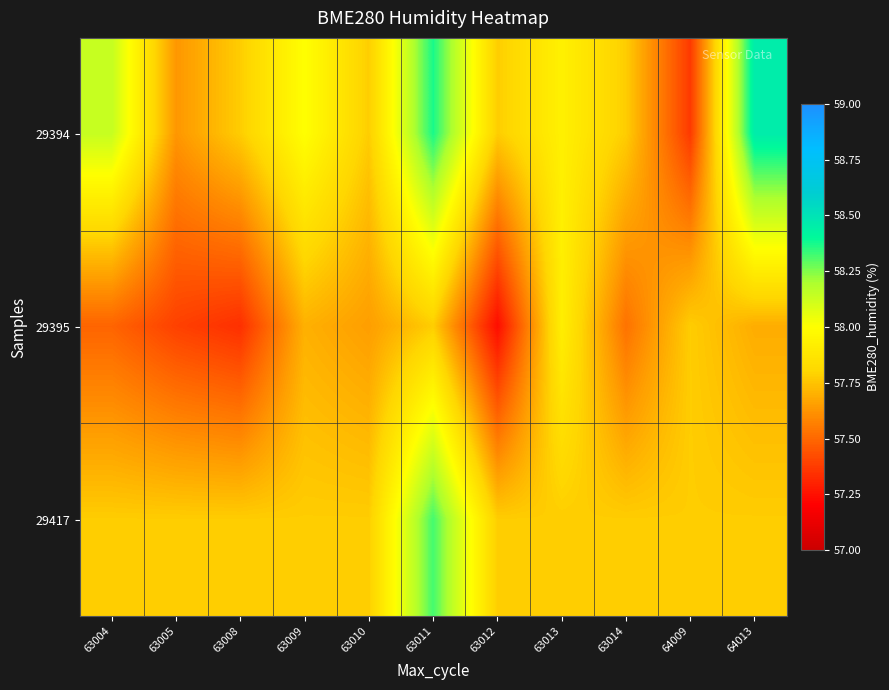

Which series has the largest range (max minus min)?

29394